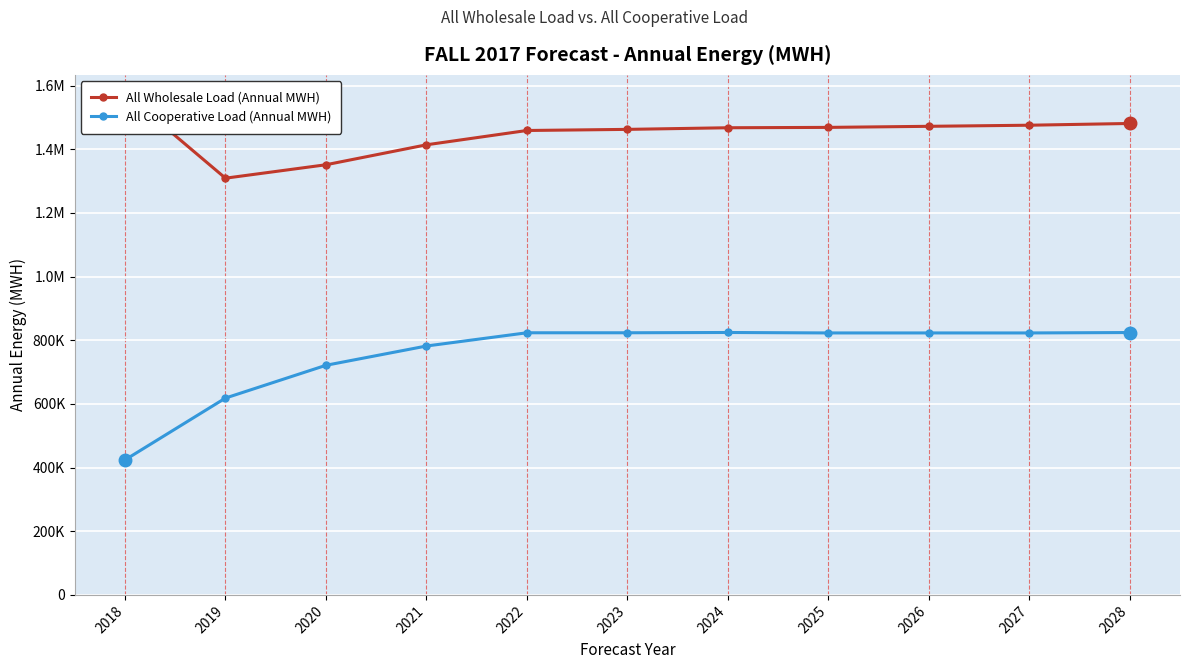

True or false: All Cooperative Load (Annual MWH) and All Wholesale Load (Annual MWH) cross at least once.

False